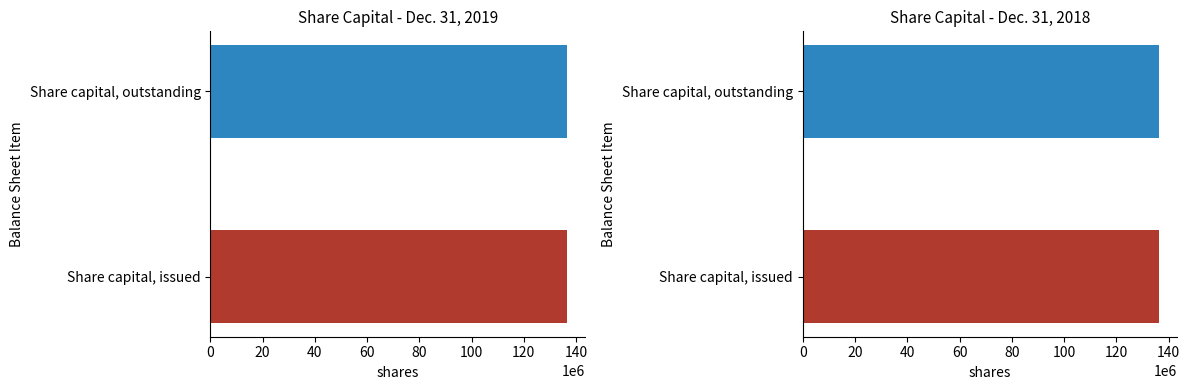

Does the chart contain stacked bars?

No